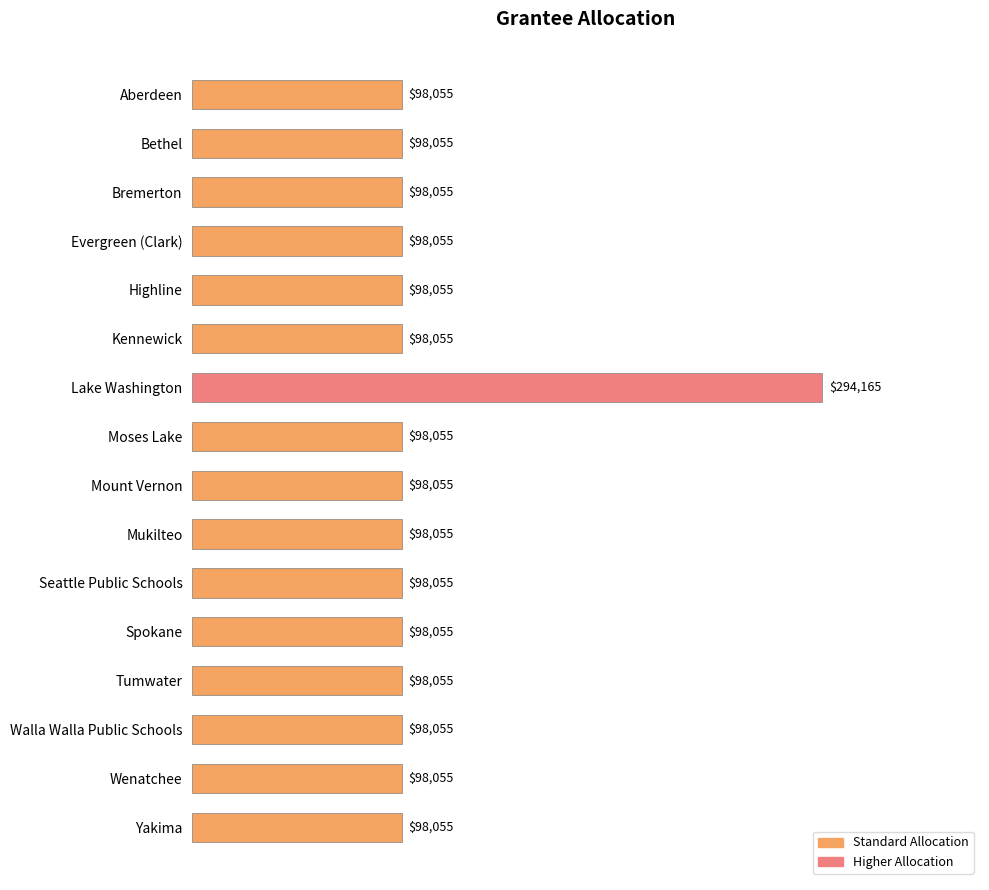

What position from the bottom is Yakima?

1